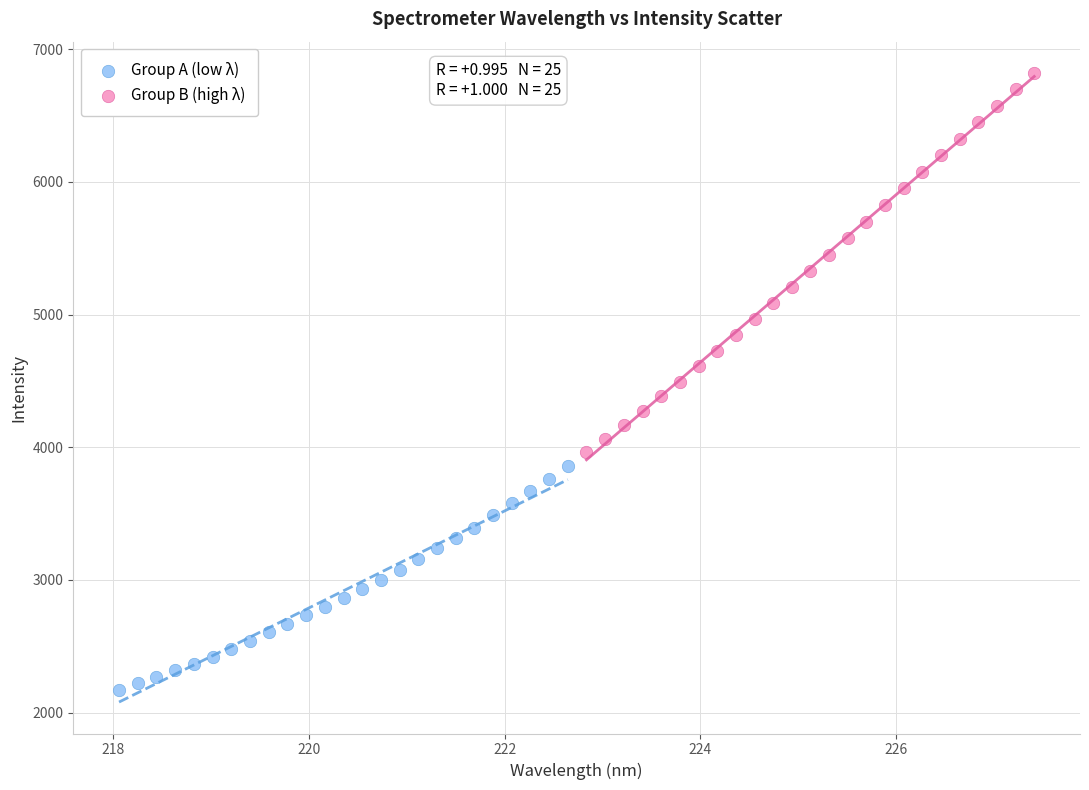

What are all the series names shown in the legend?

Group A (low λ), Group B (high λ)